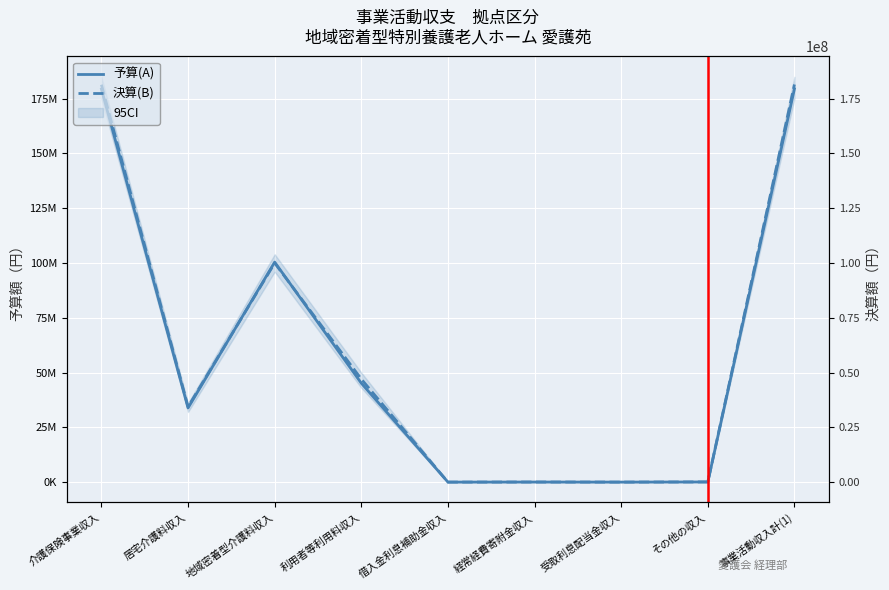

In 予算(A), how many points are lower than both neighbors (excluding endpoints)?

3